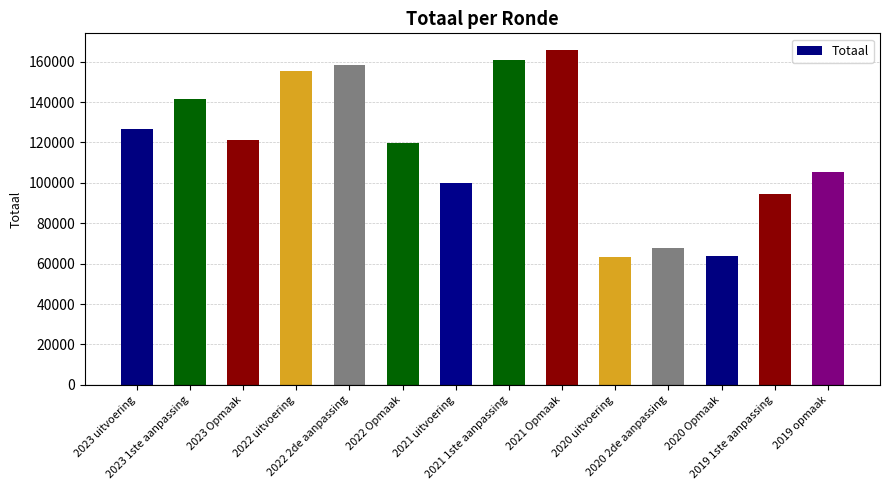

What is the value of the 8th bar from the left?

160616